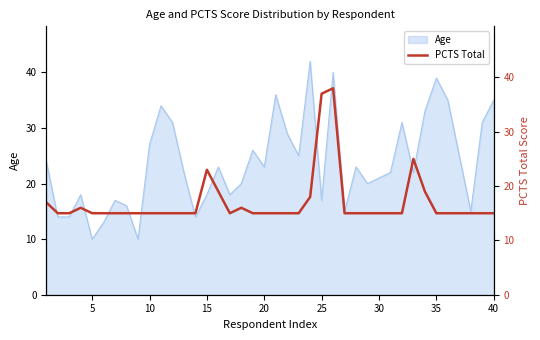

What is the minimum value for Age?

10